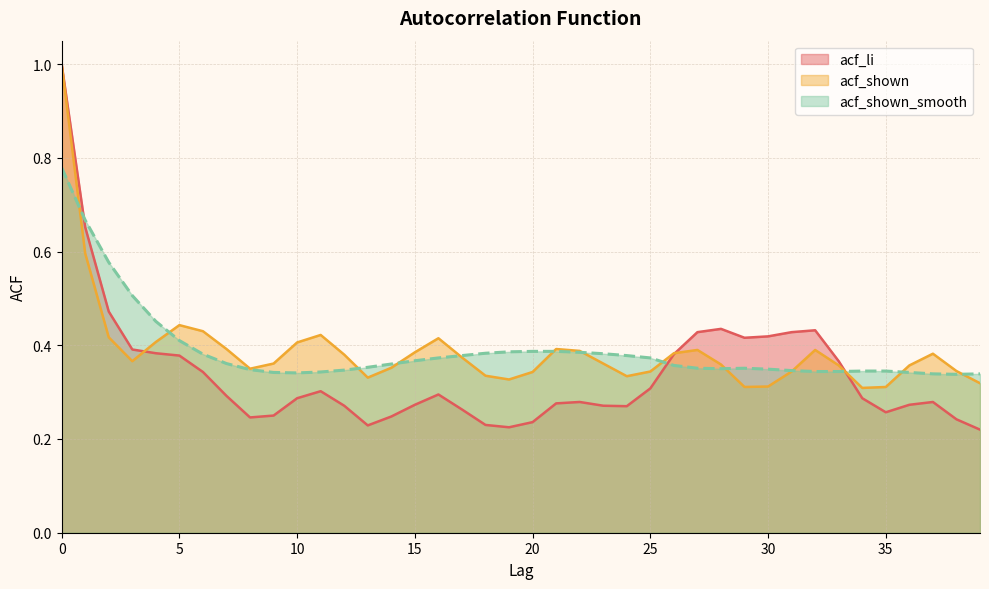

How many lines are shown in the chart?

3